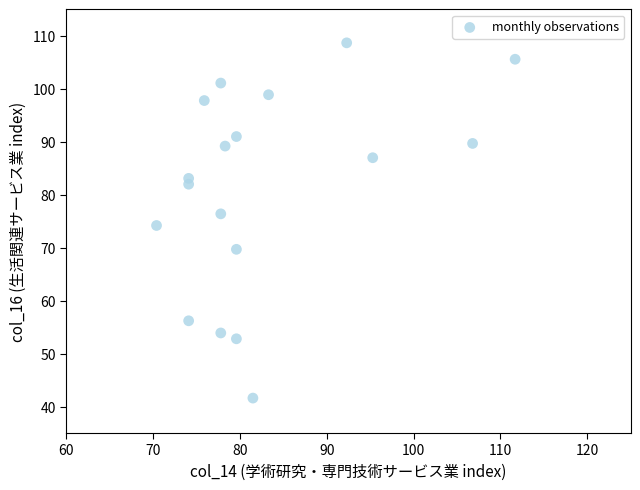

What is the range of X values (max minus min)?

41.3